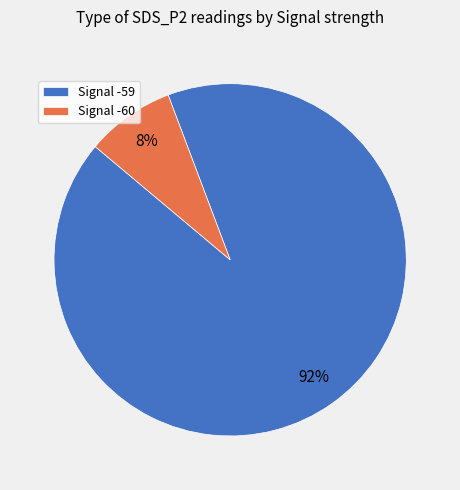

To the nearest percent, what percentage of the pie is Signal -60?

8%